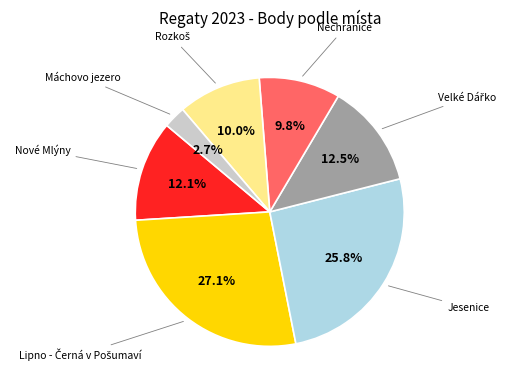

Is there any slice that represents more than half of the pie?

No